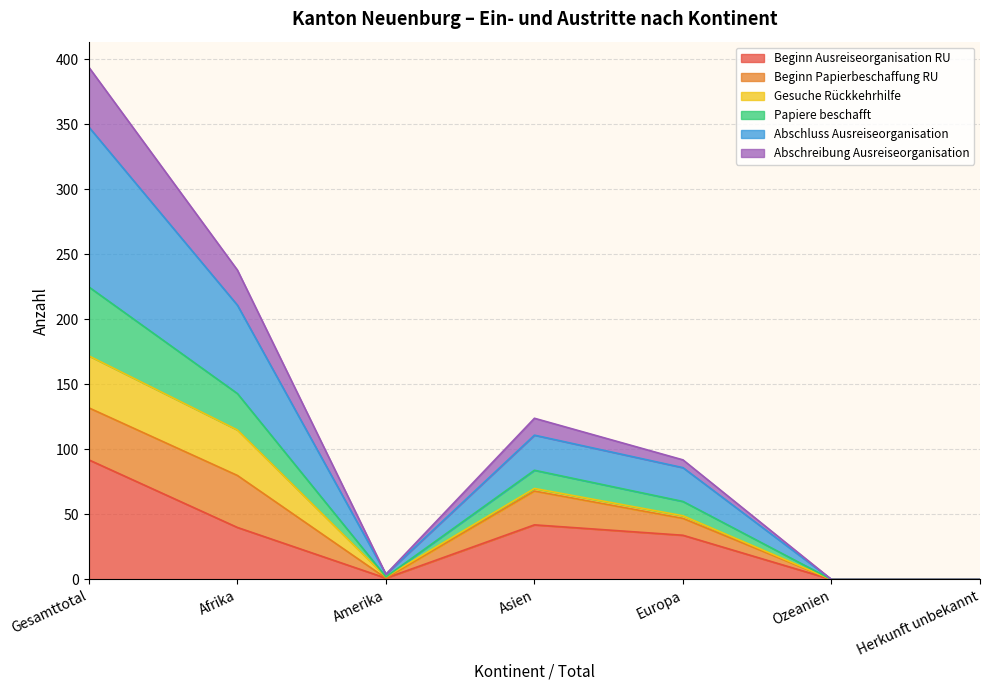

What value does the Beginn Ausreiseorganisation RU series have at Afrika?

40